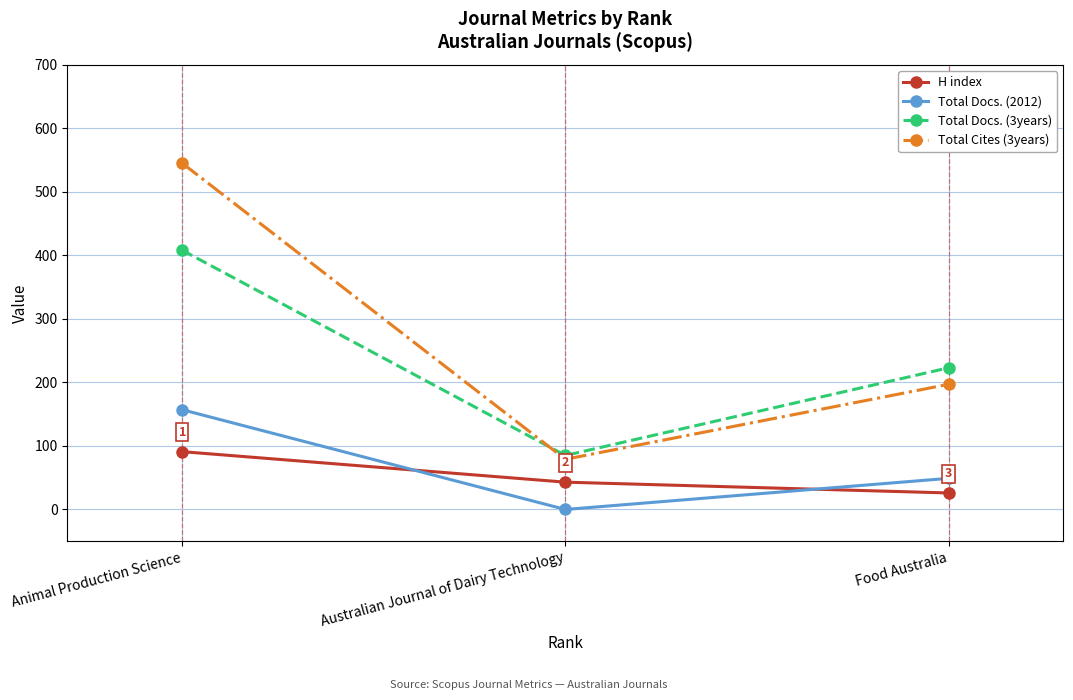

Which series has the largest range (max minus min)?

Total Cites (3years)